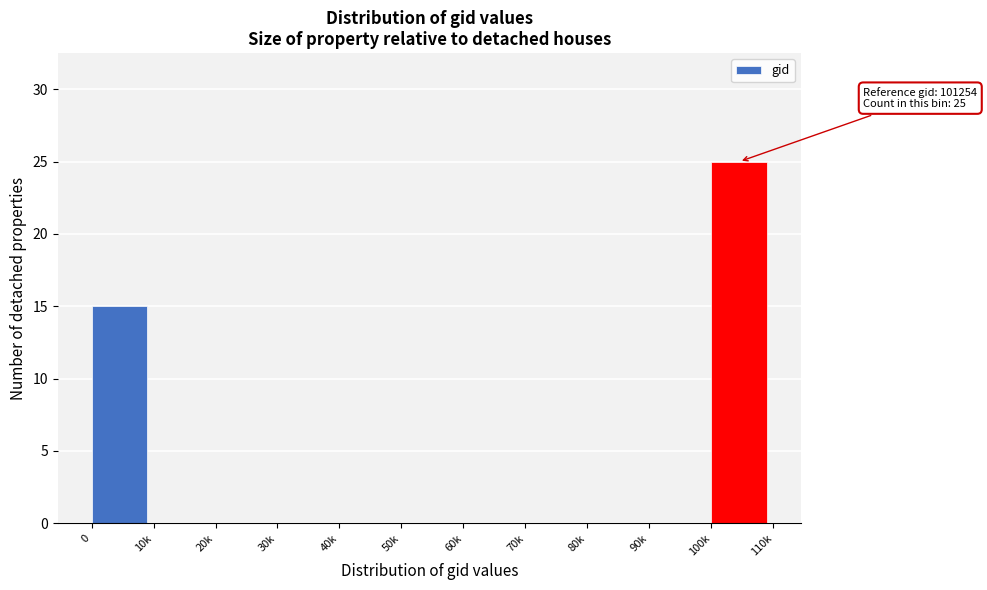

Reading left to right, transcribe all the data shown in this chart.

0=15	10k=0	20k=0	30k=0	40k=0	50k=0	60k=0	70k=0	80k=0	90k=0	100k=25